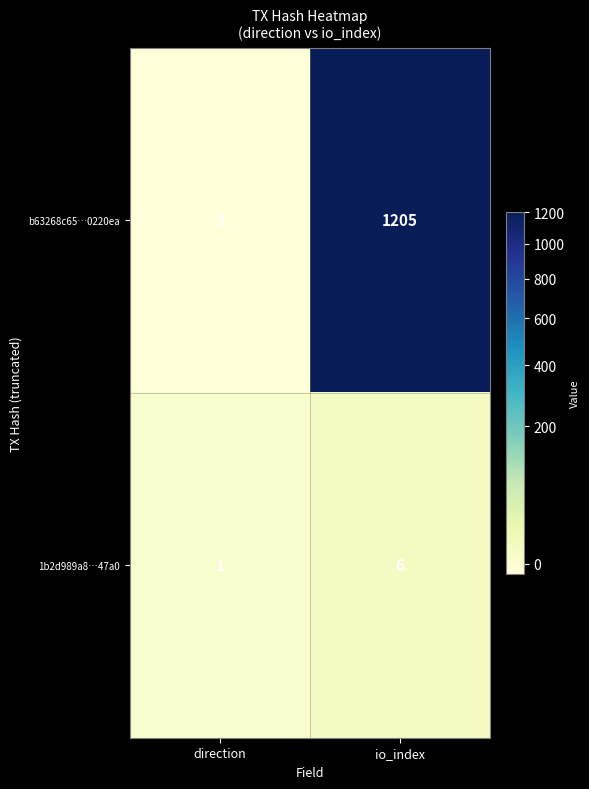

What is the sum of all 1b2d989a8…47a0 values?

7